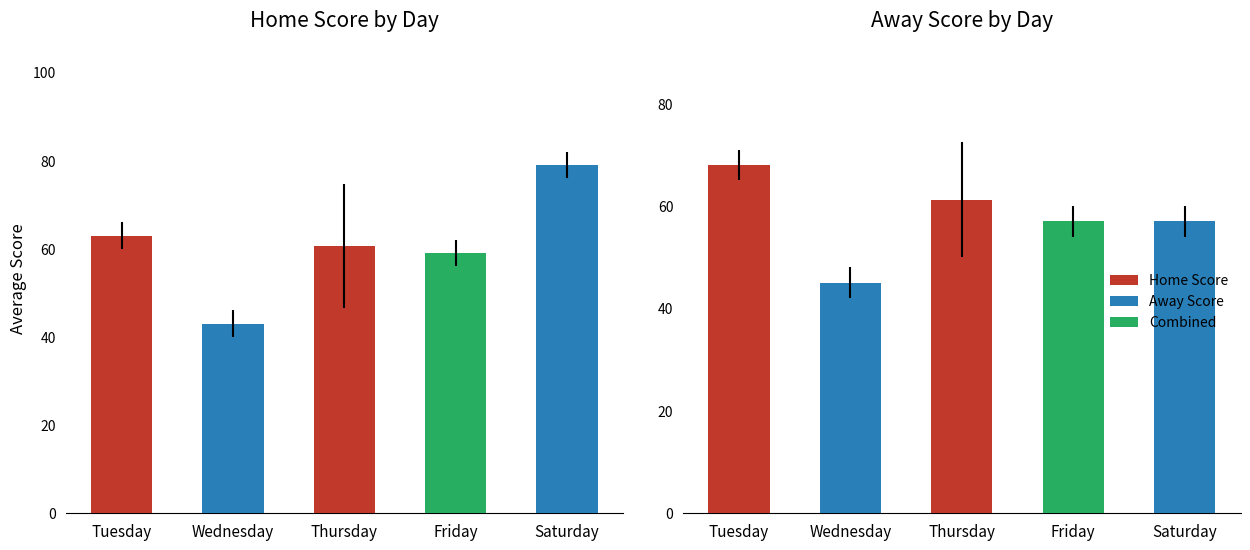

How many distinct data groups are displayed?

2